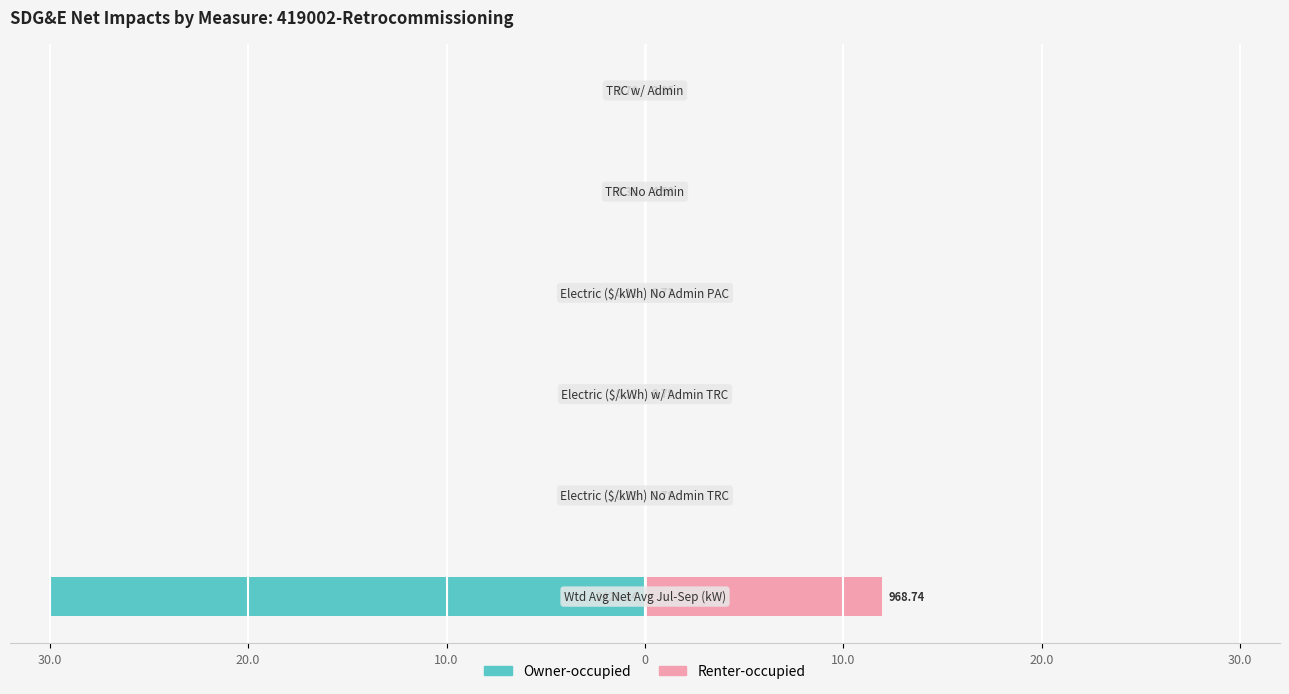

Between 10.0 and 0, which series saw the biggest shift?

Renter-occupied